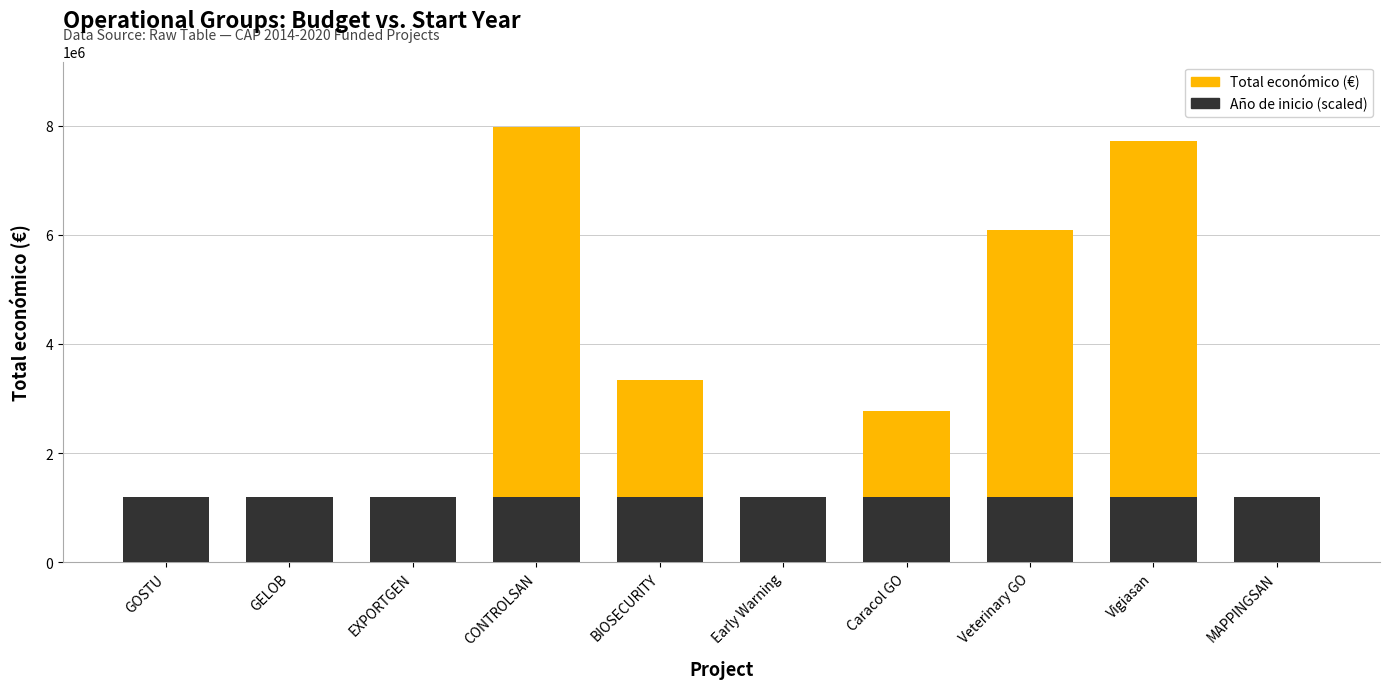

The Total económico (€) series shows 677425.0 at MAPPINGSAN. True or false?

True